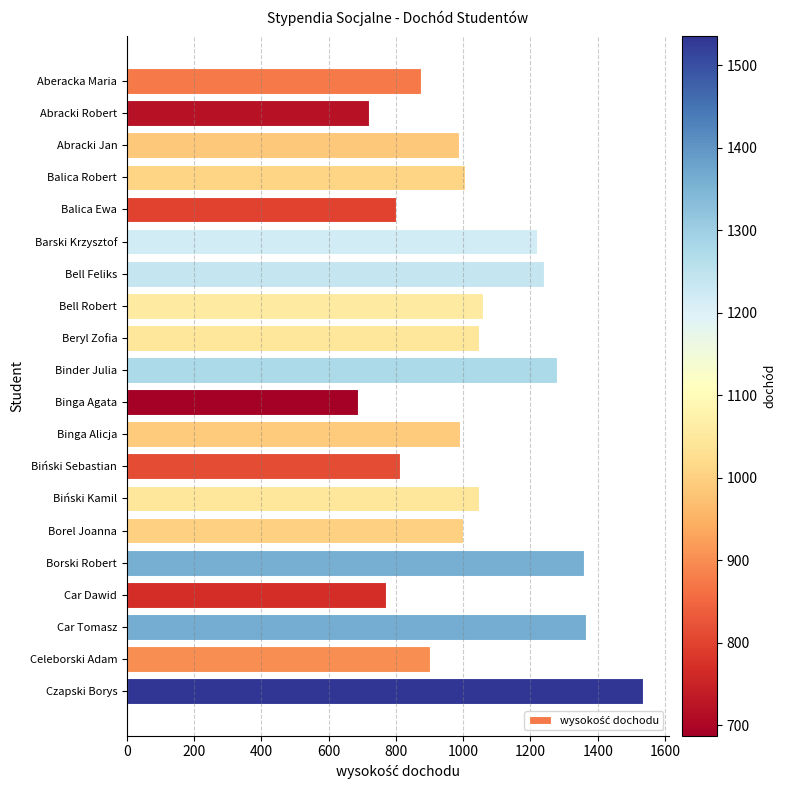

How many distinct data groups are displayed?

1